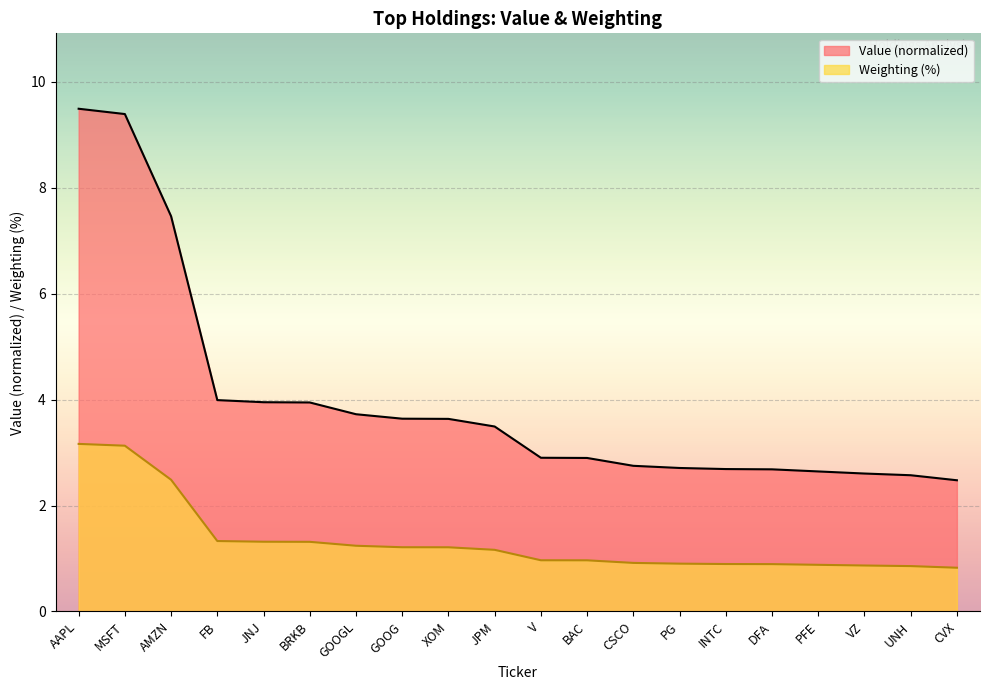

Which series changed the most between FB and BRKB?

Value